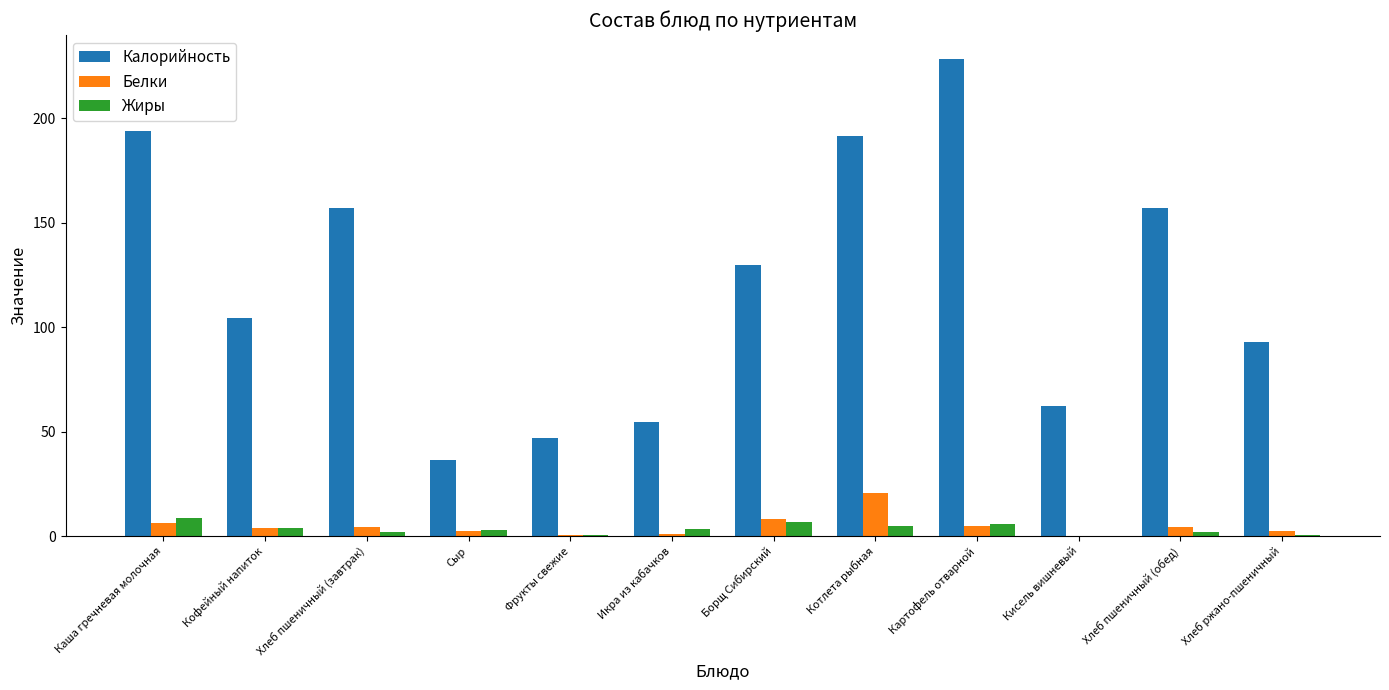

Between Кофейный напиток and Кисель вишневый, which series saw the biggest shift?

Калорийность